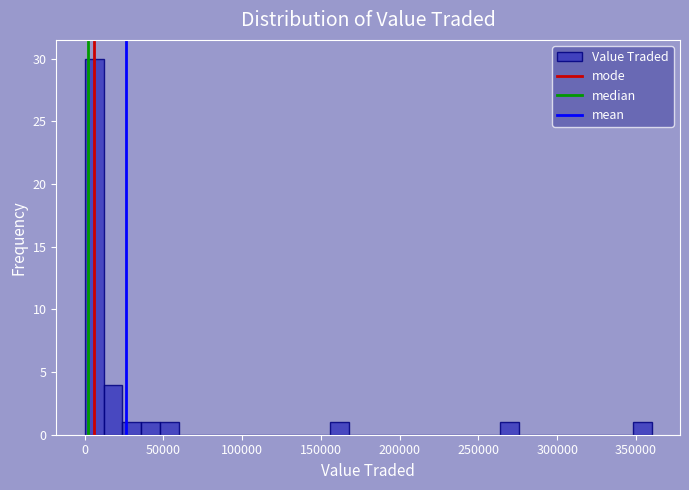

Around what value on the x-axis is the tallest bar? Give the approximate position of its centre, as read against the axis.

5000